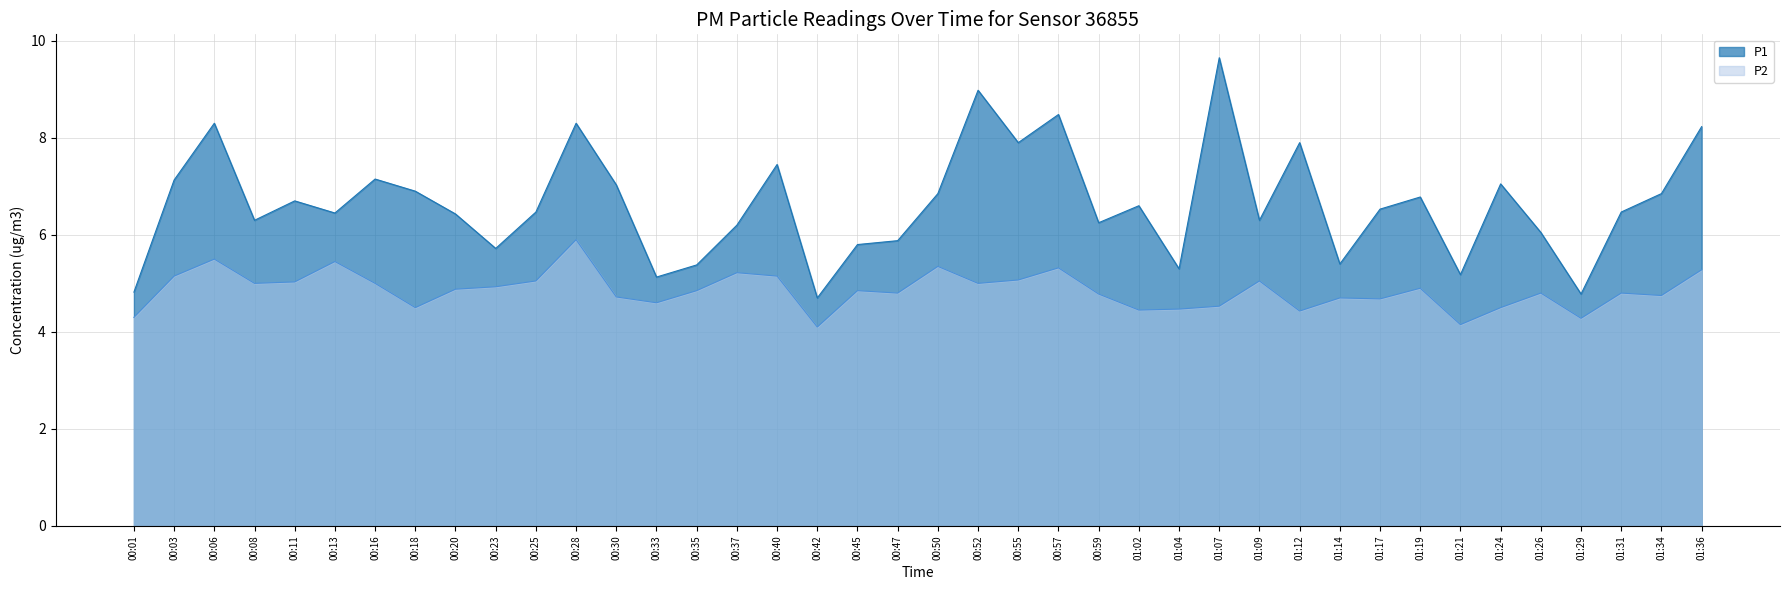

What is the label of the 9th point from the right?

01:17